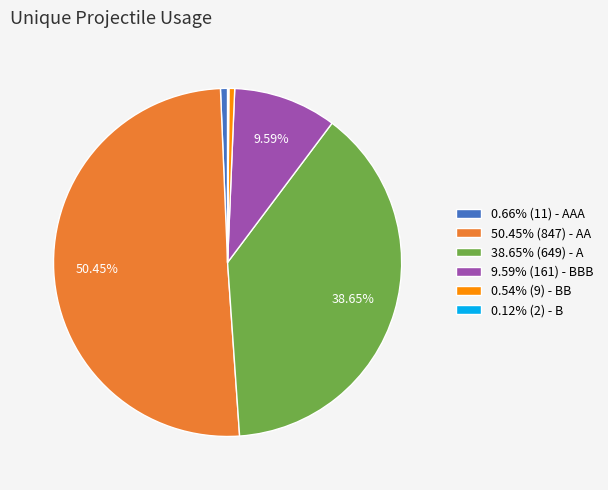

Is the sum of 0.54% (9) - BB and 0.66% (11) - AAA greater than half?

No